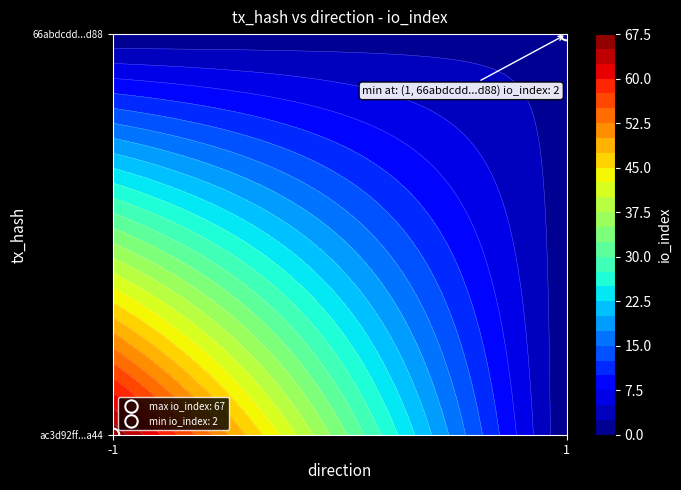

Reading left to right, list all the values displayed in this chart.

ac3d92ff89822e88d4016da2059d775be4dea44: -1	67
66abdcdd6f12410c6457bb086fd9cf893992d88: 1	2